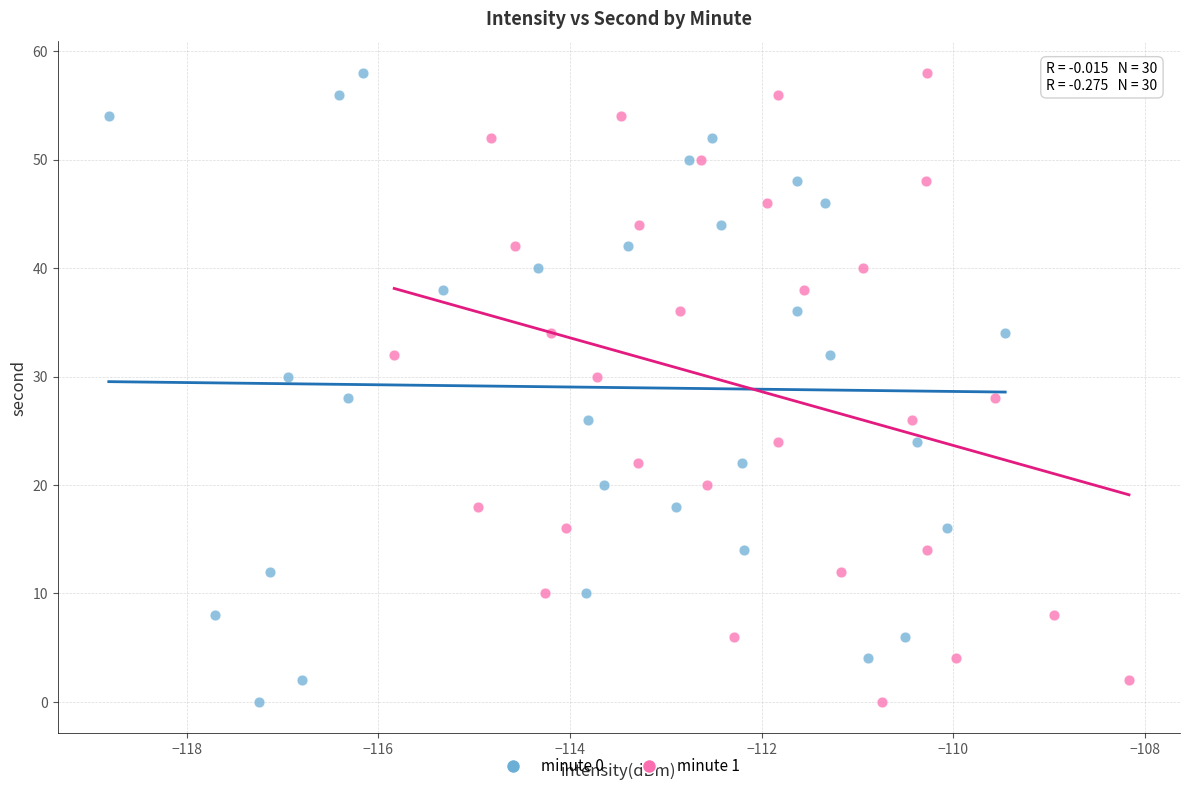

What are all the series names shown in the legend?

minute 0, minute 1